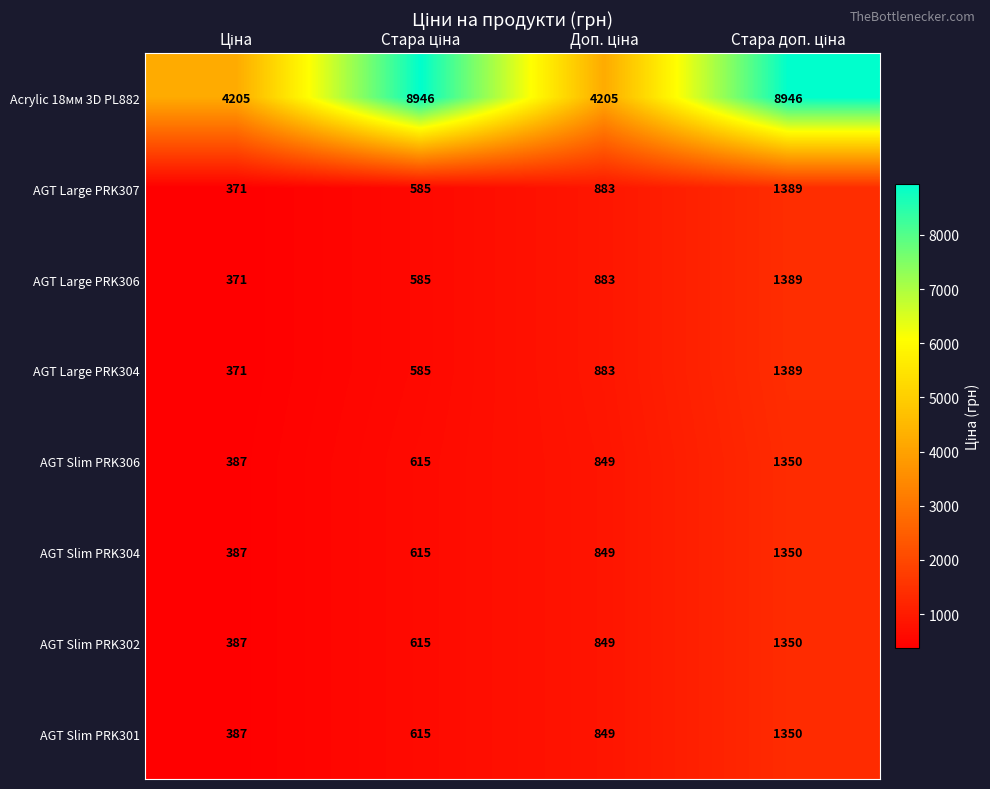

What is the maximum value shown in the chart?

8946